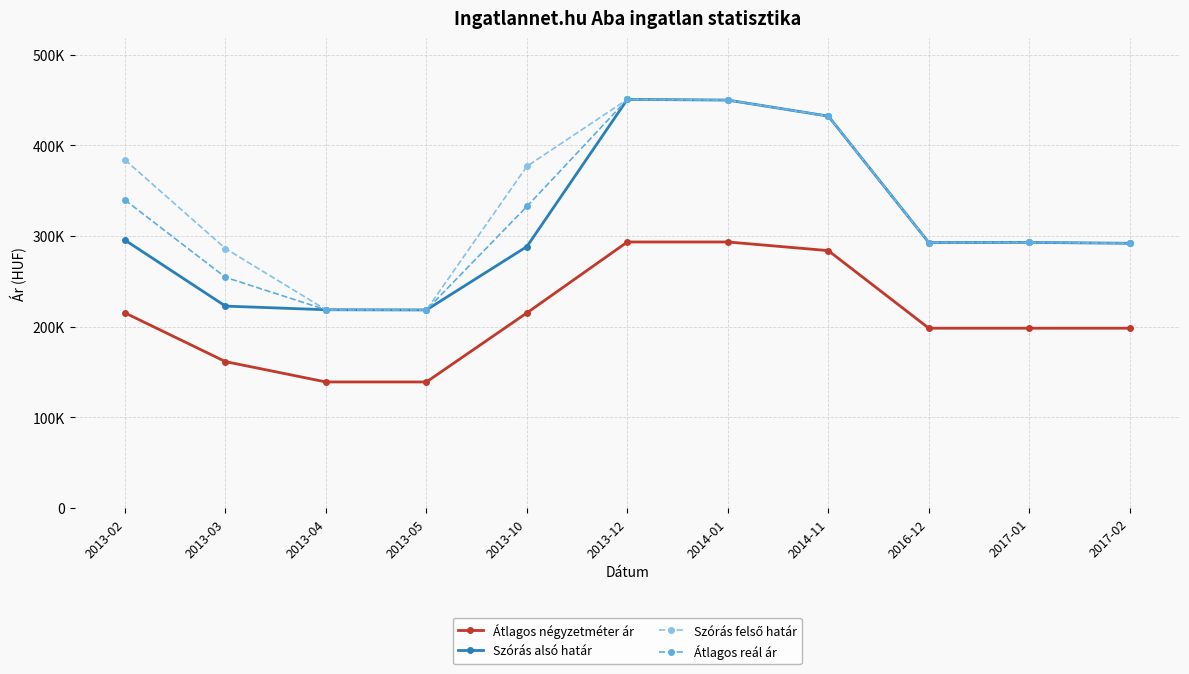

Reading left to right, transcribe all the data shown in this chart.

Átlagos négyzetméter ár: 2013-02=215287	2013-03=161565	2013-04=139130	2013-05=139130	2013-10=215287	2013-12=293478	2014-01=293478	2014-11=283928	2016-12=198412	2017-01=198412	2017-02=198412
Szórás alsó határ: 2013-02=295491	2013-03=222771	2013-04=218761	2013-05=218535	2013-10=288405	2013-12=450717	2014-01=449921	2014-11=432225	2016-12=292869	2017-01=293011	2017-02=292017
Szórás felső határ: 2013-02=383985	2013-03=286225	2013-04=218761	2013-05=218535	2013-10=376899	2013-12=450717	2014-01=449921	2014-11=432225	2016-12=292869	2017-01=293011	2017-02=292017
Átlagos reál ár: 2013-02=339738	2013-03=254498	2013-04=218761	2013-05=218535	2013-10=332652	2013-12=450717	2014-01=449921	2014-11=432225	2016-12=292869	2017-01=293011	2017-02=292017